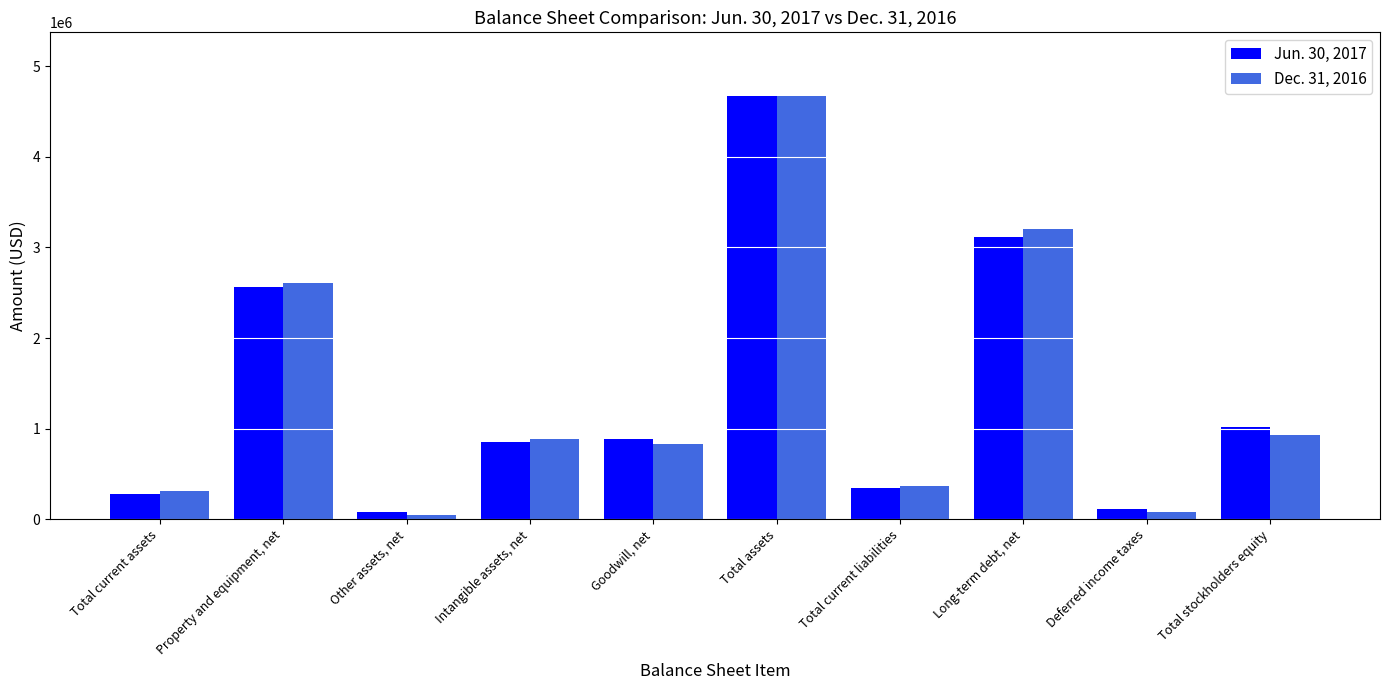

Is it true that Jun. 30, 2017 equals 3115851 at Long-term debt, net?

True